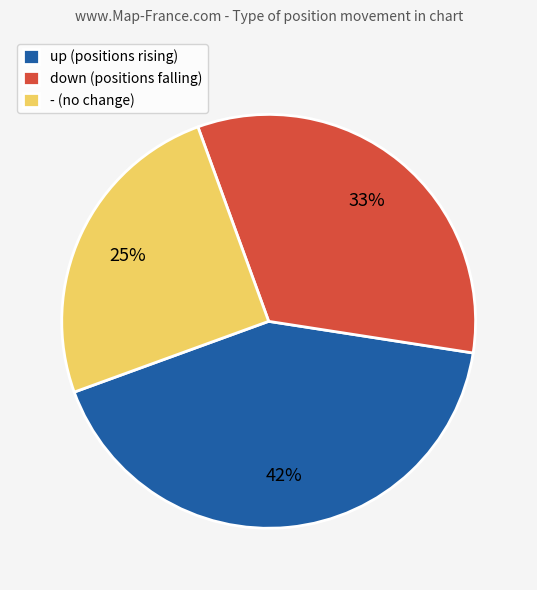

Does any single category account for the majority?

No